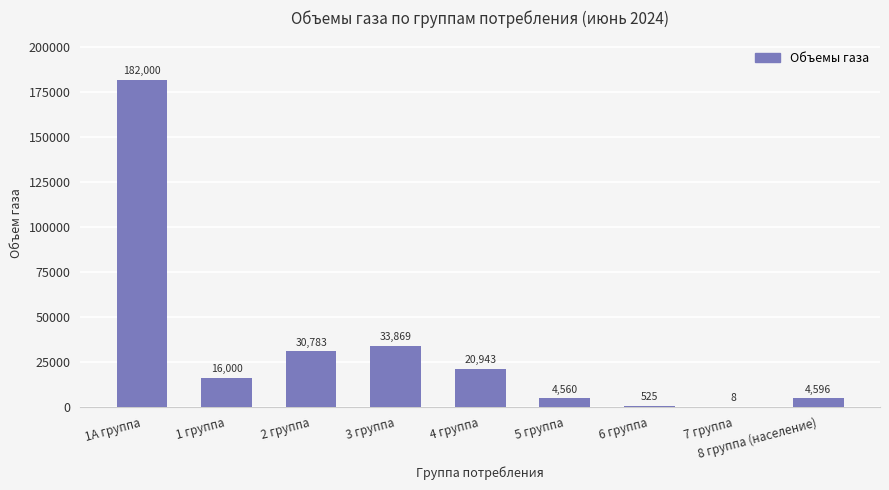

How many series are shown in this chart?

1